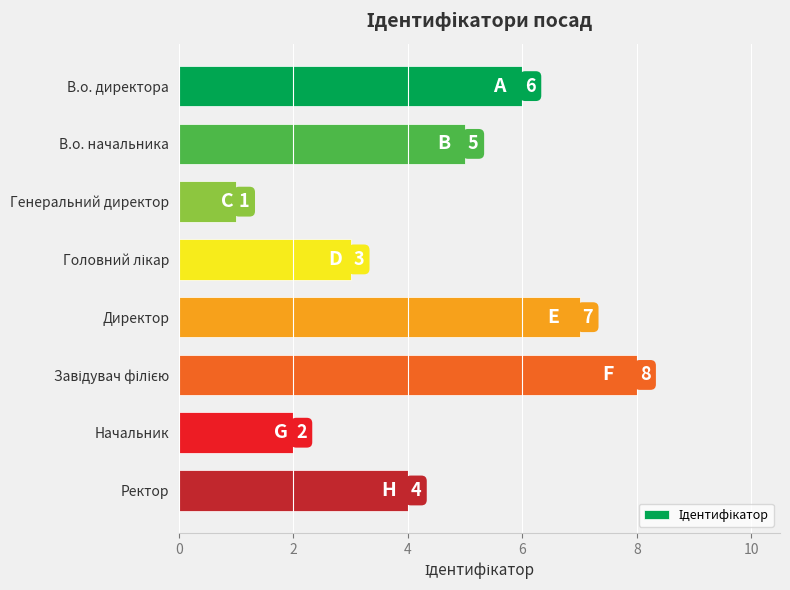

At which category does the chart reach its minimum across all series?

Генеральний директор